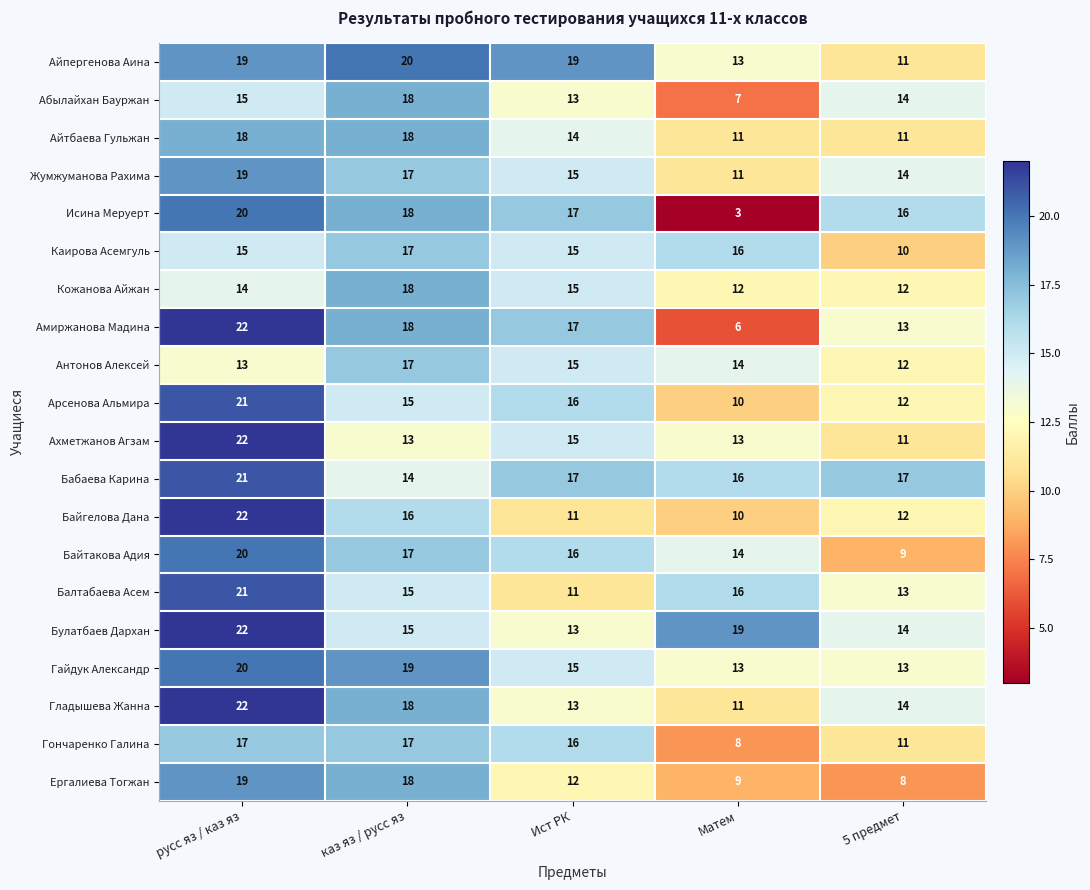

What is the spread (max minus min) of values at каз яз / русс яз?

7